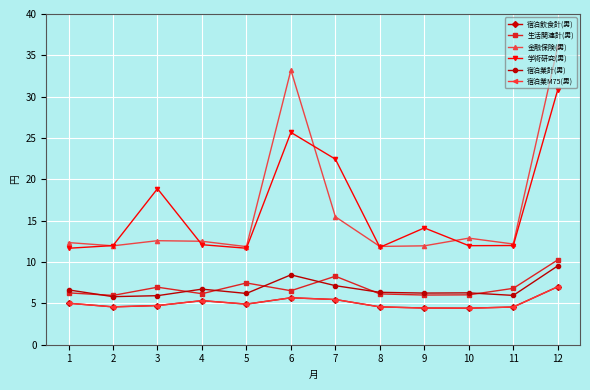

Is this an area chart (filled region under the line)?

No